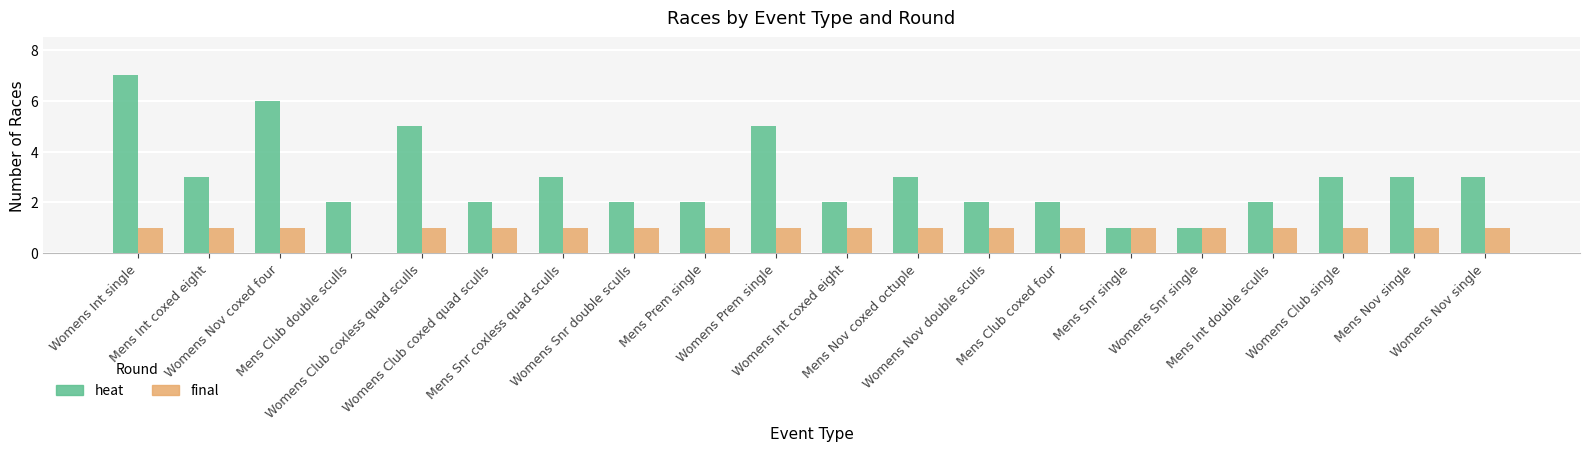

The heat series shows 3 at Mens Int coxed eight. True or false?

True